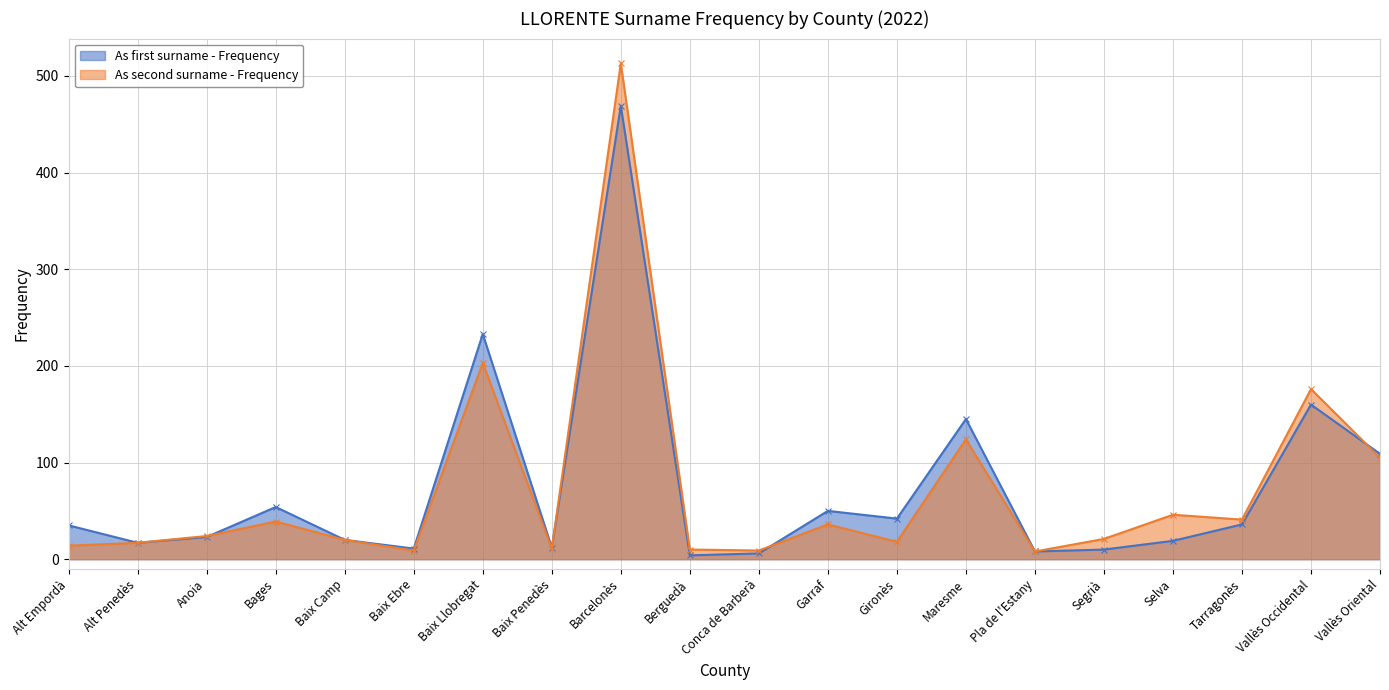

What is the value of the As first surname - Frequency point at the 10th from the left?

4